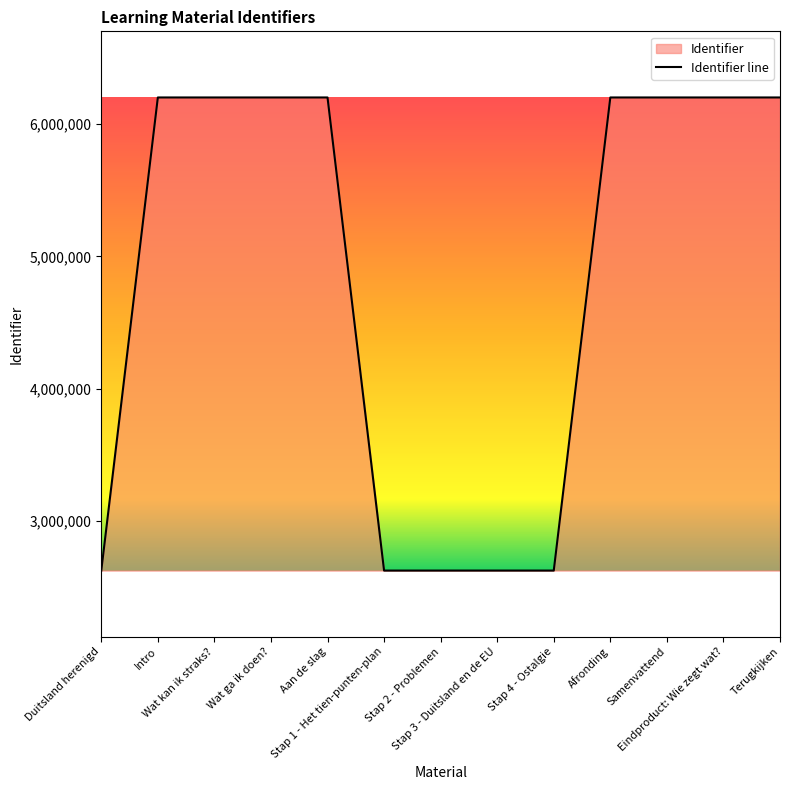

Reading right to left, list all the values displayed in this chart.

6200862	6200858	6200856	6200855	2623963	2623959	2623956	2623953	6200850	6200848	6200847	6200846	2623945